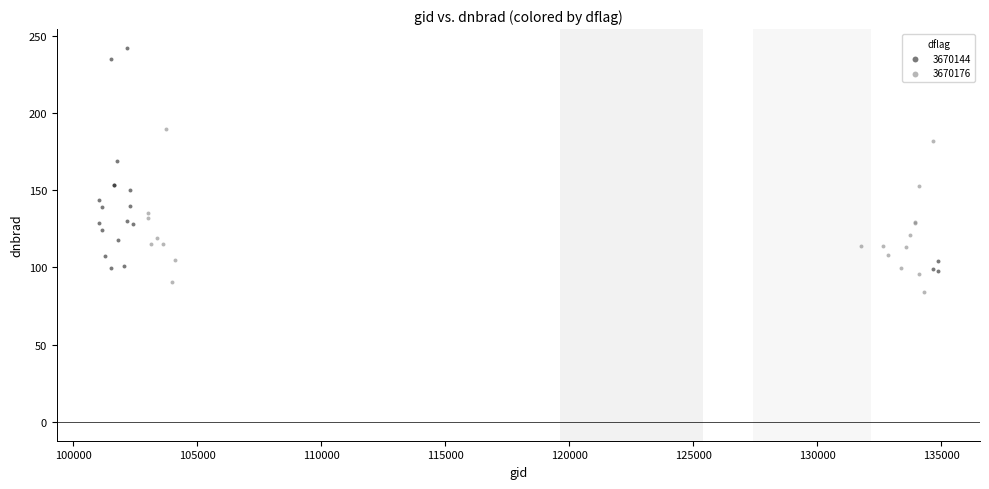

Which series contains the lowest Y value?

3670176